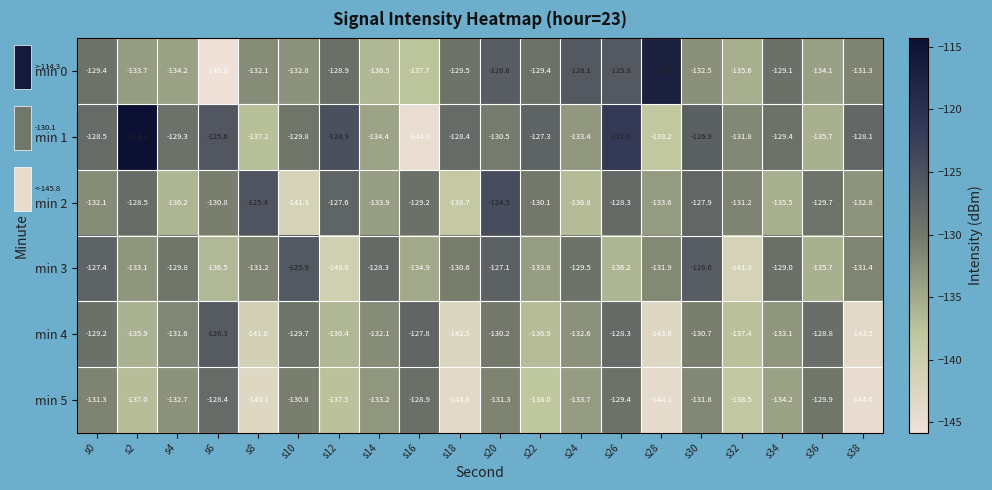

Which series has the largest range (max minus min)?

min 1